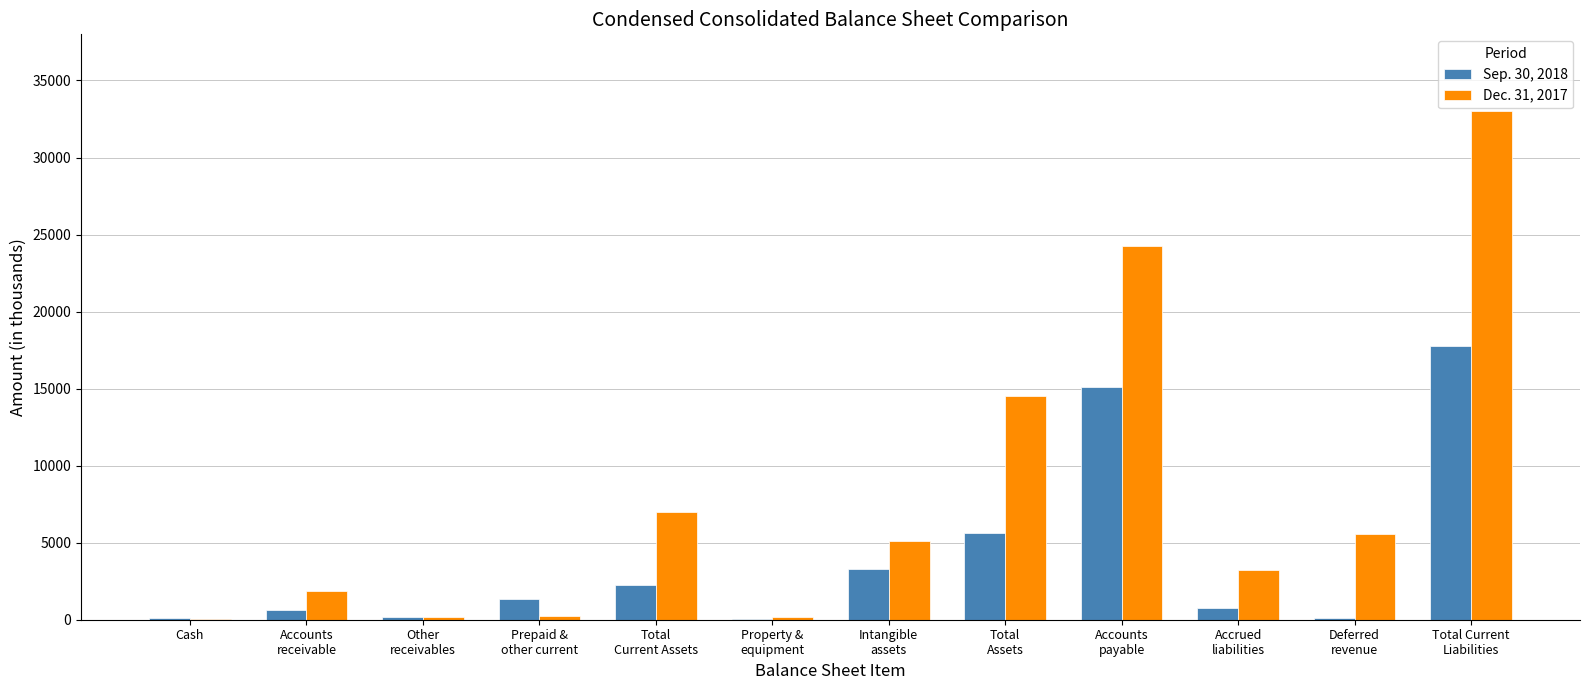

What are all the series names shown in the legend?

Sep. 30, 2018, Dec. 31, 2017